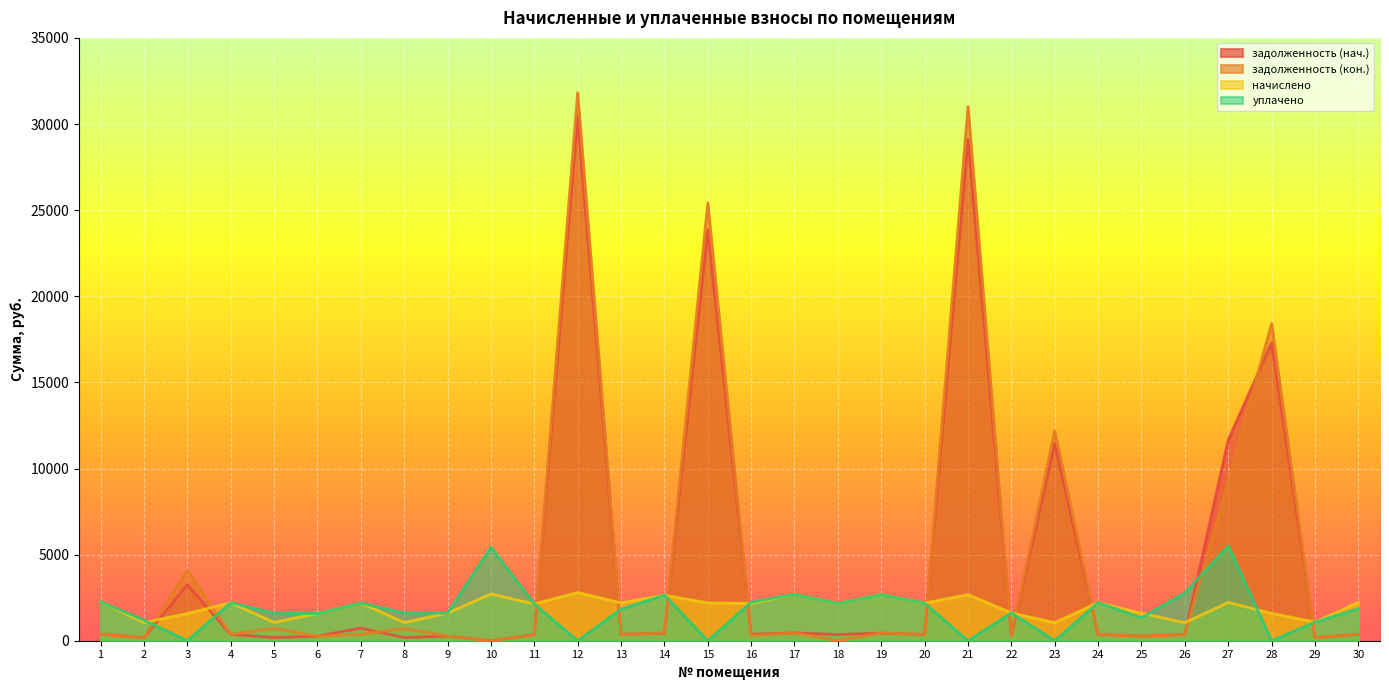

Between which two adjacent categories do уплачено and задолженность (кон.) first intersect?

2 and 3